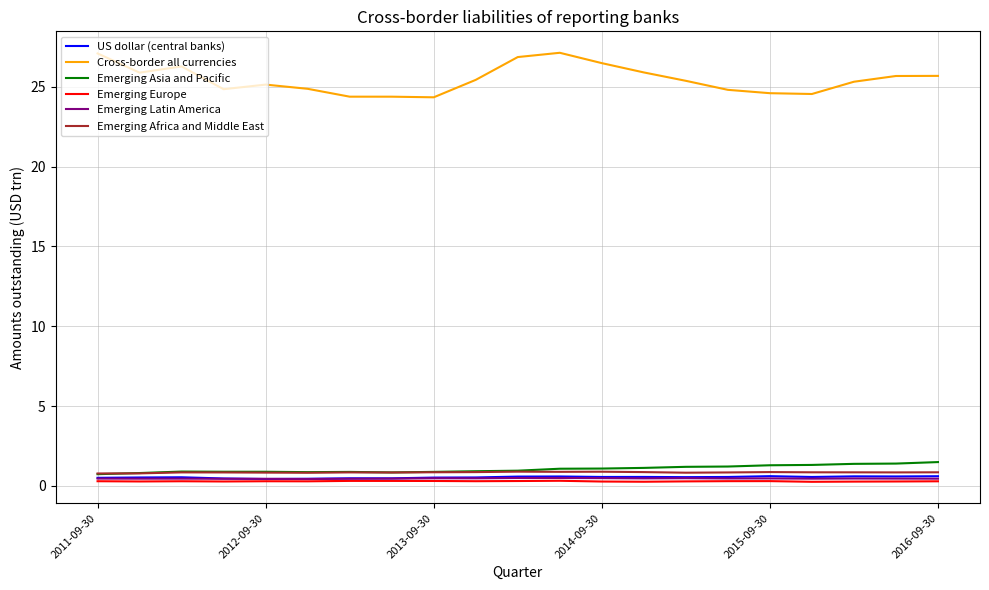

What is the sum of all Emerging Europe values?

6.1